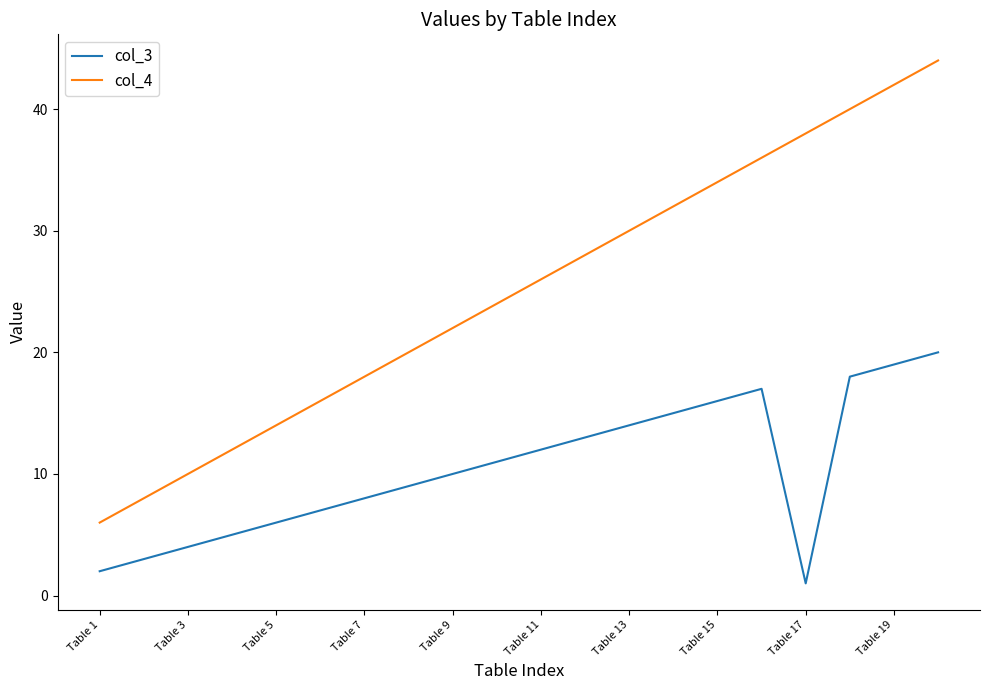

Rank the series by their maximum value, from highest to lowest.

col_4, col_3